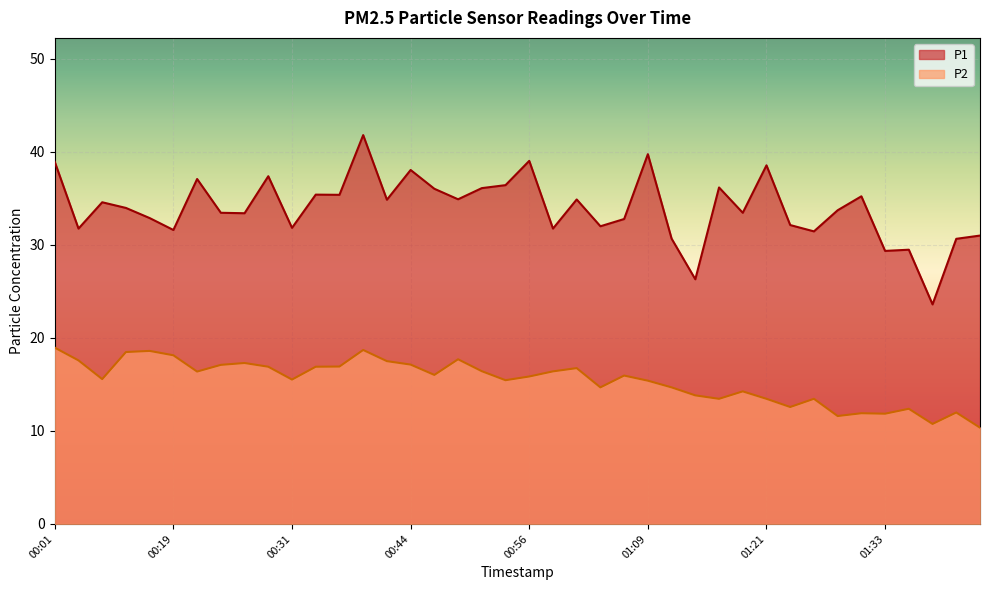

What is the difference between the P1 values at 00:27 and 01:39?

9.8